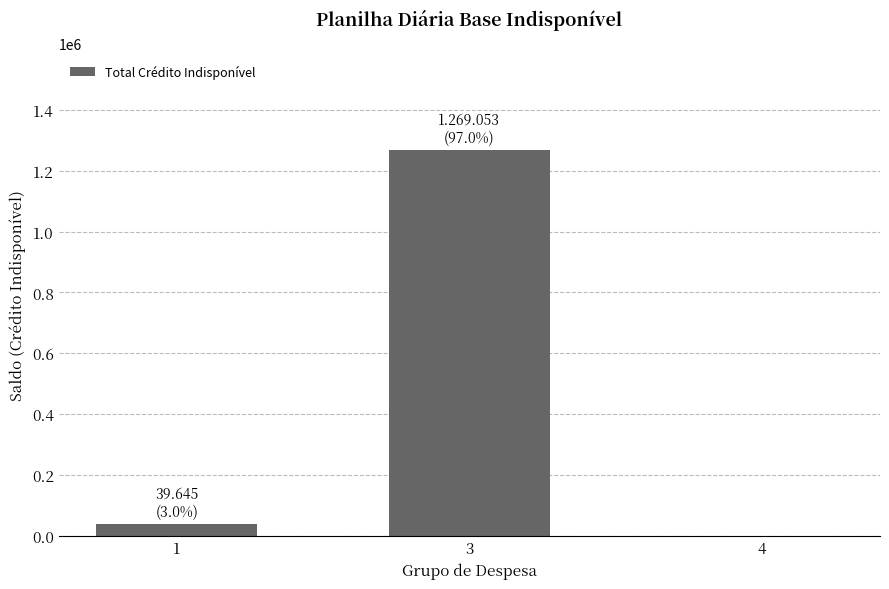

Between 3 and 4, which is larger?

3